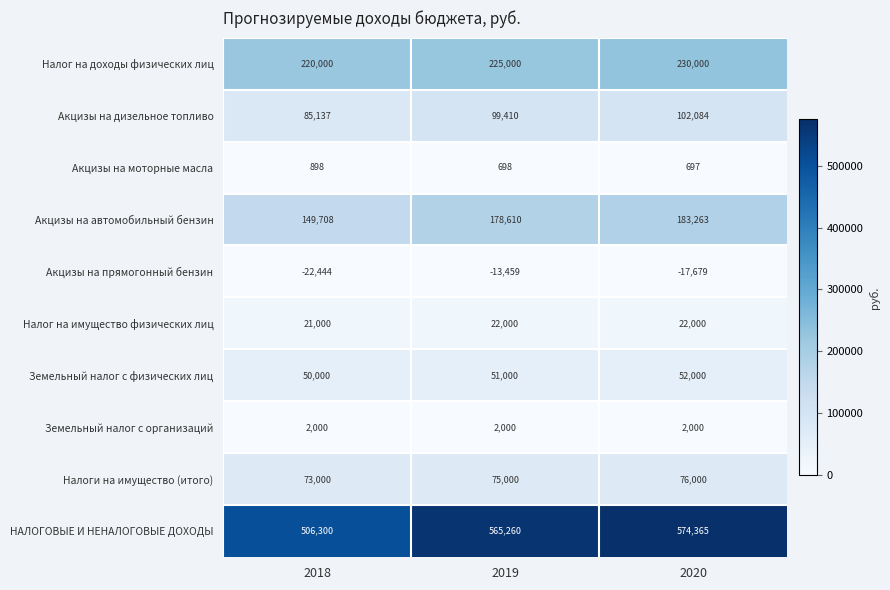

What is the approximate value of Акцизы на дизельное топливо at 2018?

85137